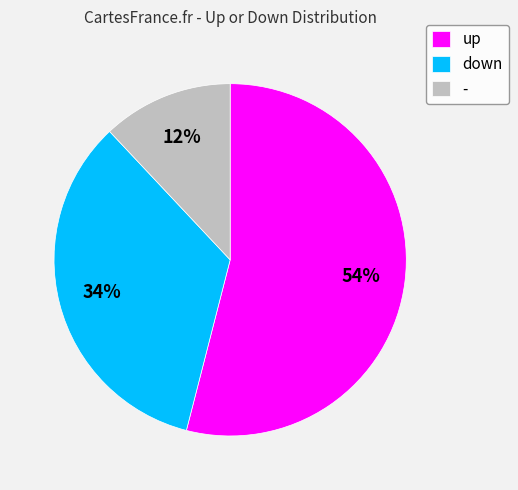

Between down and up, which is larger?

up